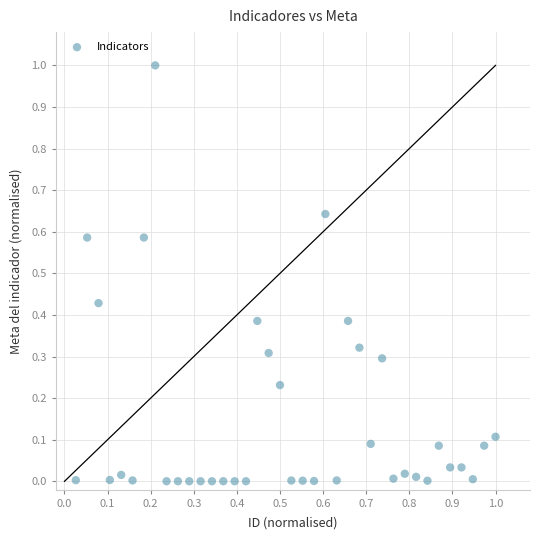

What is the range of Y values (max minus min)?

1.0